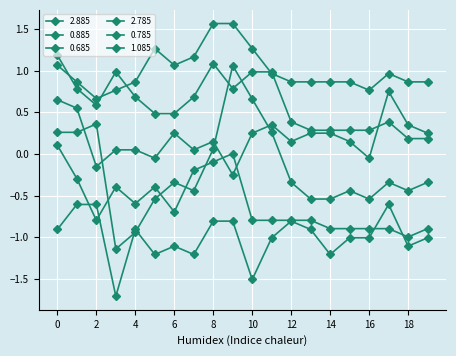

How many categories are shown in the chart?

20